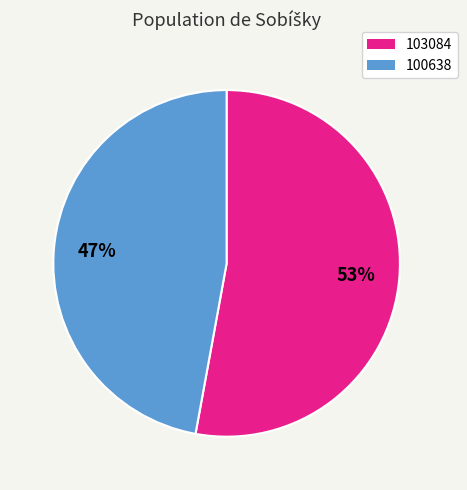

How many segments does this pie chart have?

2